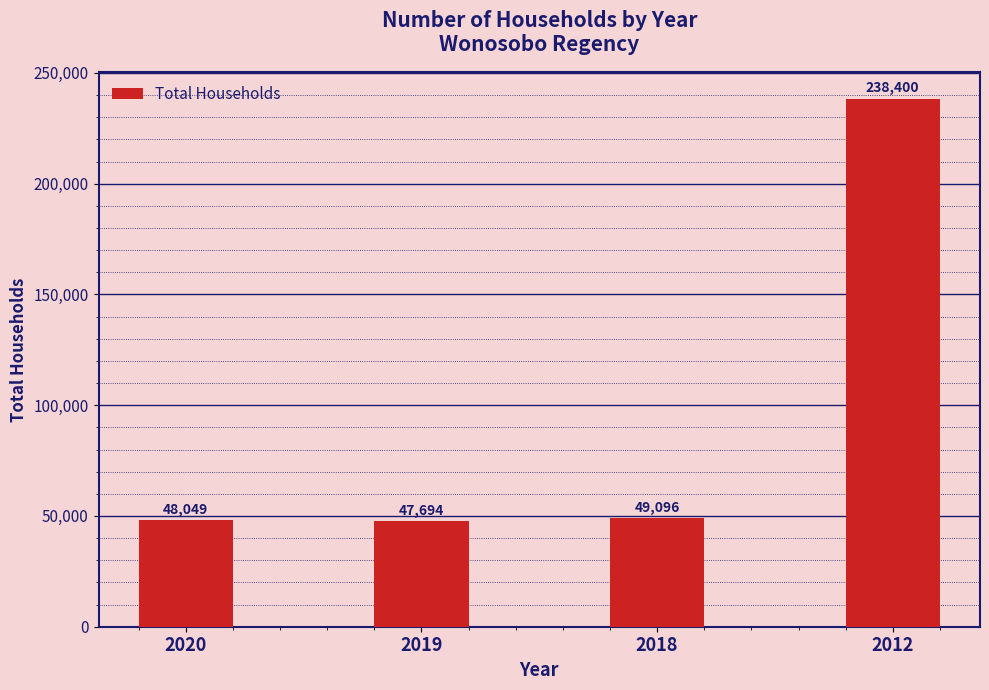

Reading left to right, list all the values displayed in this chart.

2020=48049	2019=47694	2018=49096	2012=238400